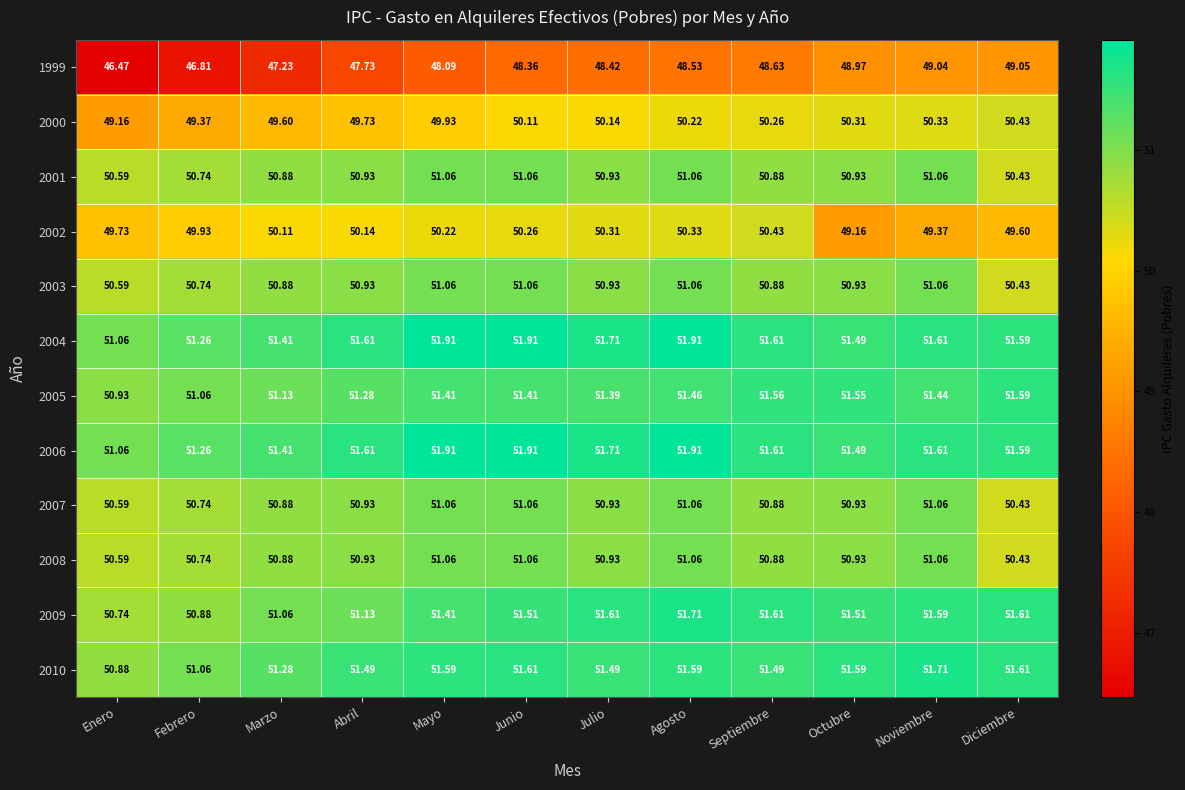

Rank the categories by 2002 value from lowest to highest.

Octubre, Noviembre, Diciembre, Enero, Febrero, Marzo, Abril, Mayo, Junio, Julio, Agosto, Septiembre